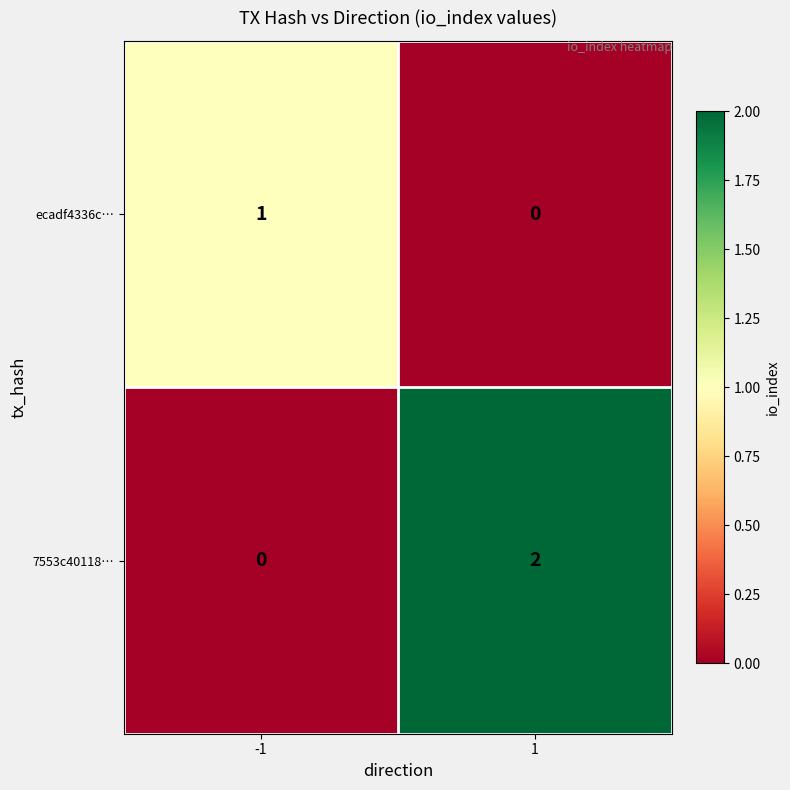

Reading left to right, extract all data points from this chart.

ecadf4336c…: 1	0
7553c40118…: 0	2